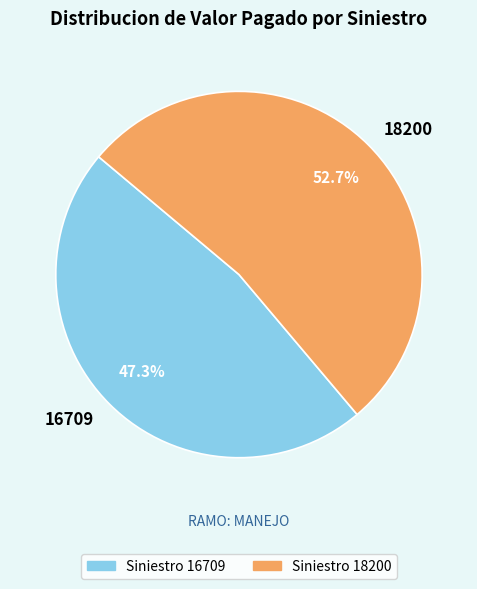

To the nearest percent, what is the average slice percentage?

50%